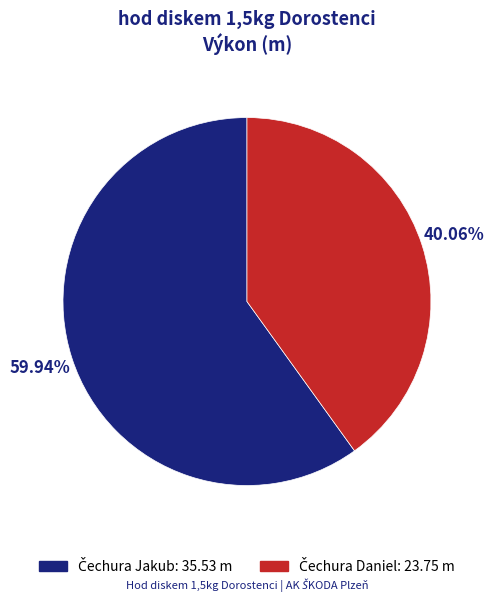

To the nearest percent, what is the difference between the largest and smallest slice percentages?

20%